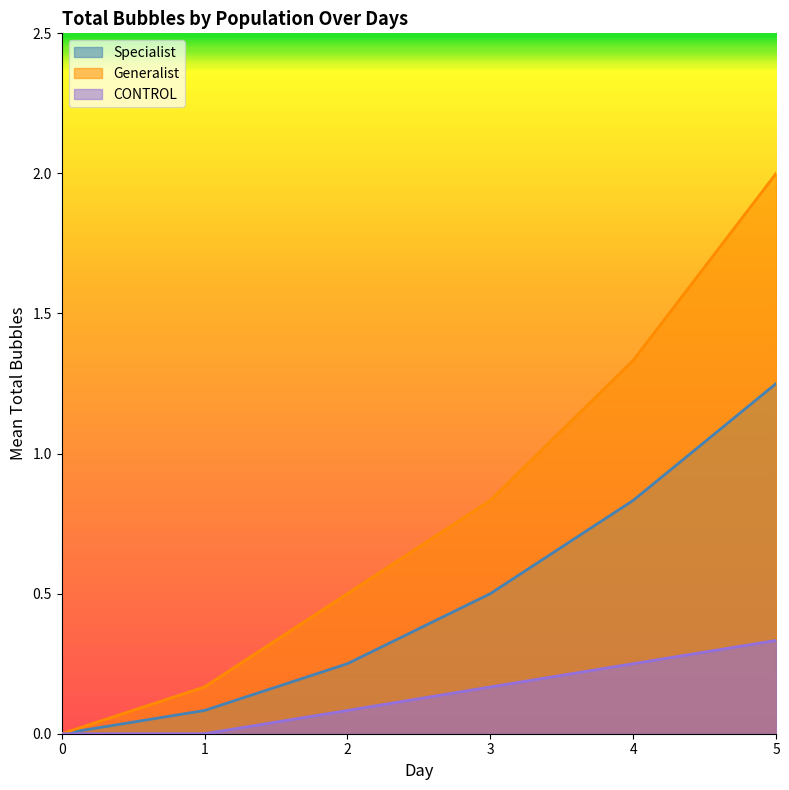

True or false: CONTROL and Generalist intersect in this chart.

False